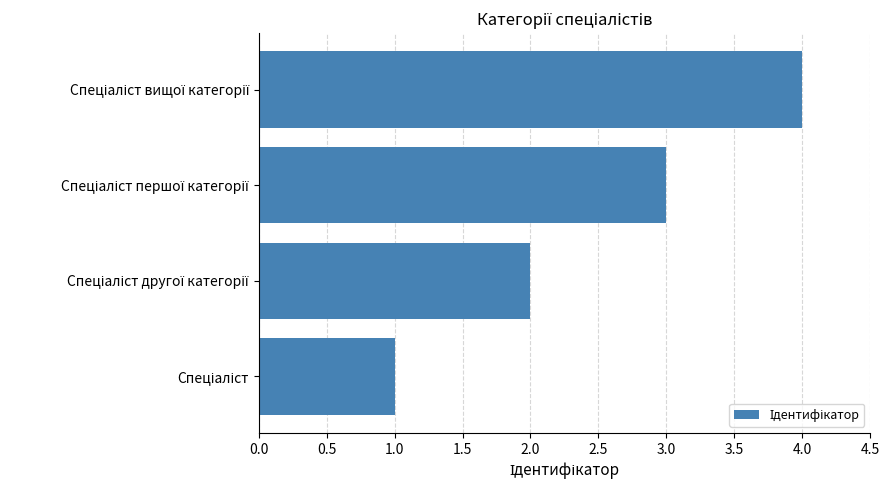

What is the difference between the maximum and minimum values?

3